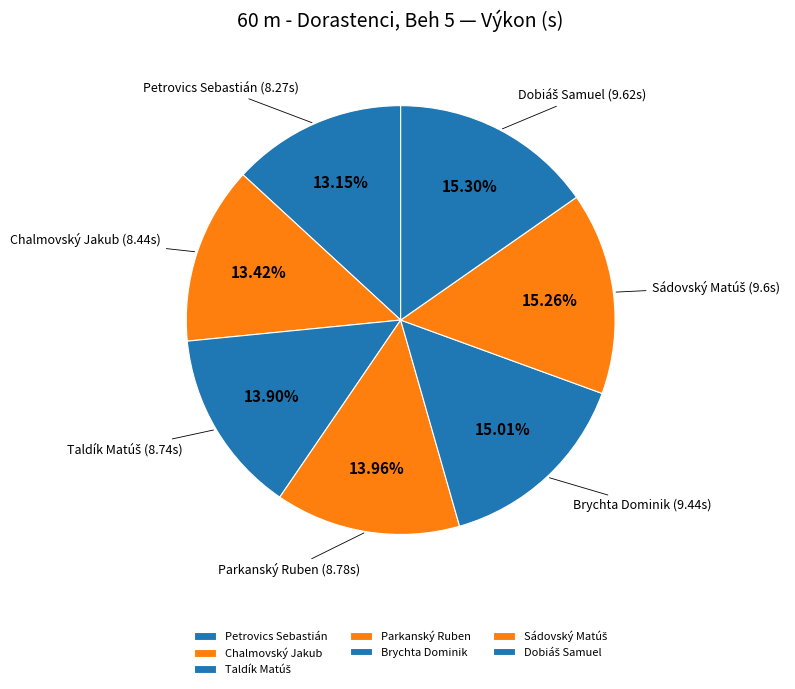

Is it true that Brychta Dominik is 15% of the pie?

True